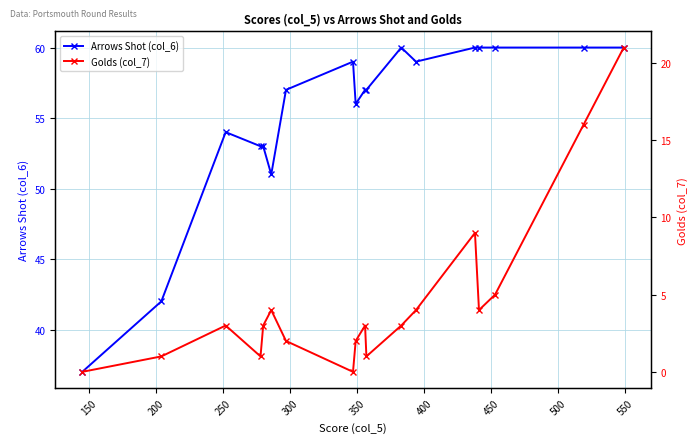

Which series has the widest spread of values?

Arrows Shot (col_6)